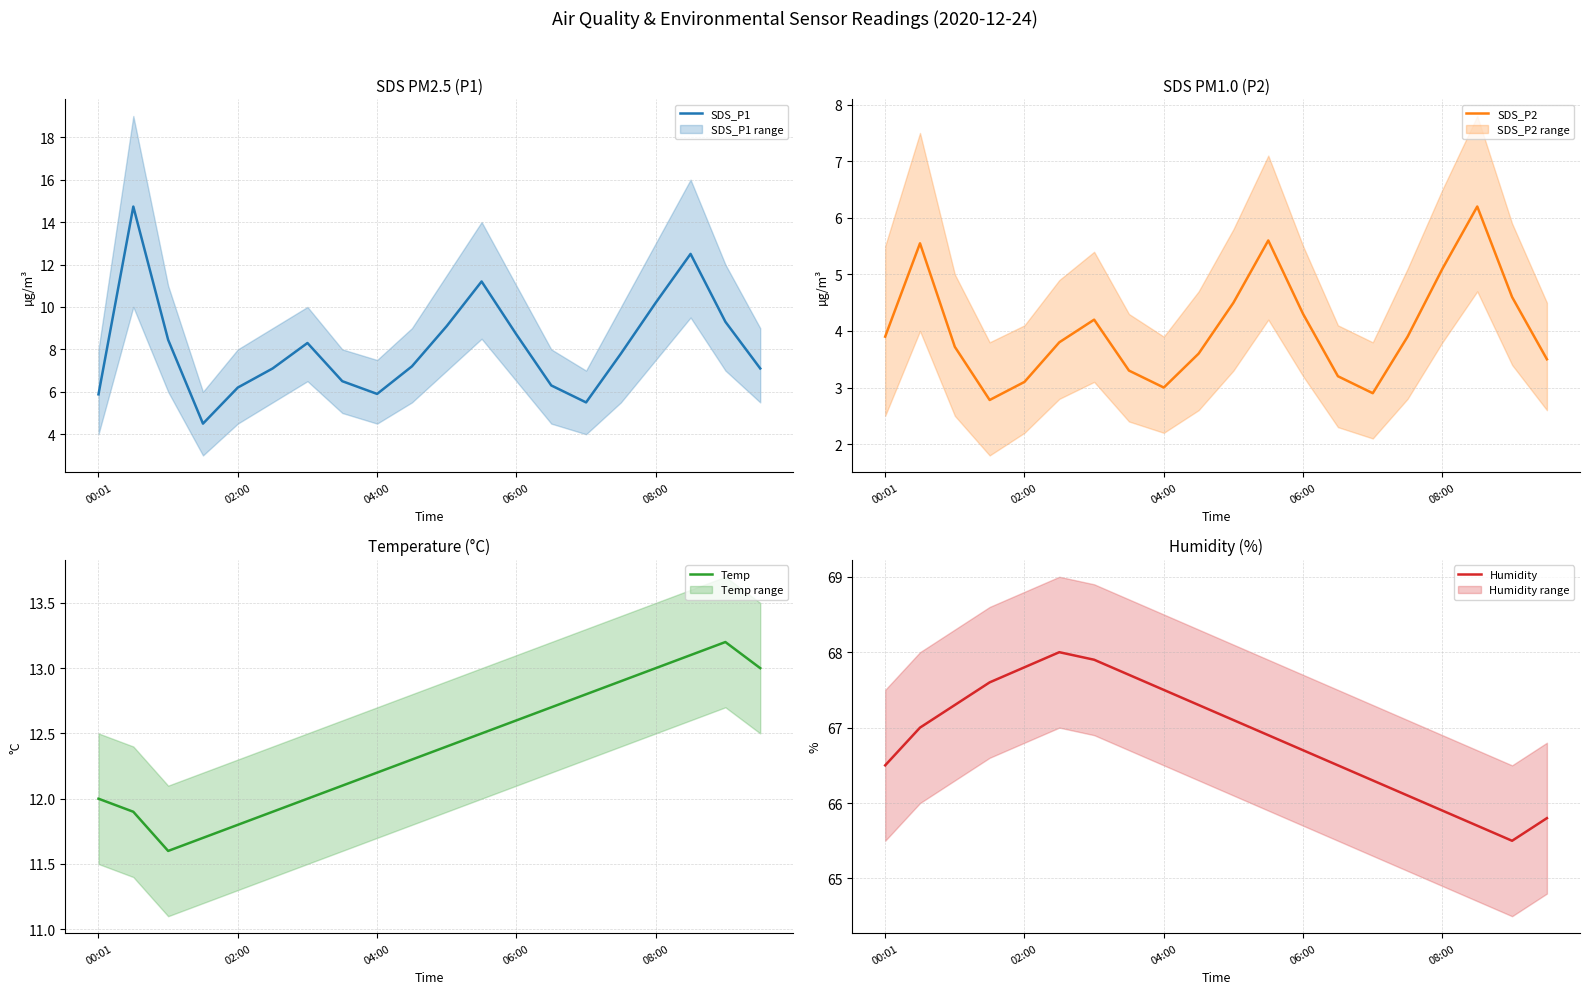

What is the average value of the SDS_P2 series?

4.0